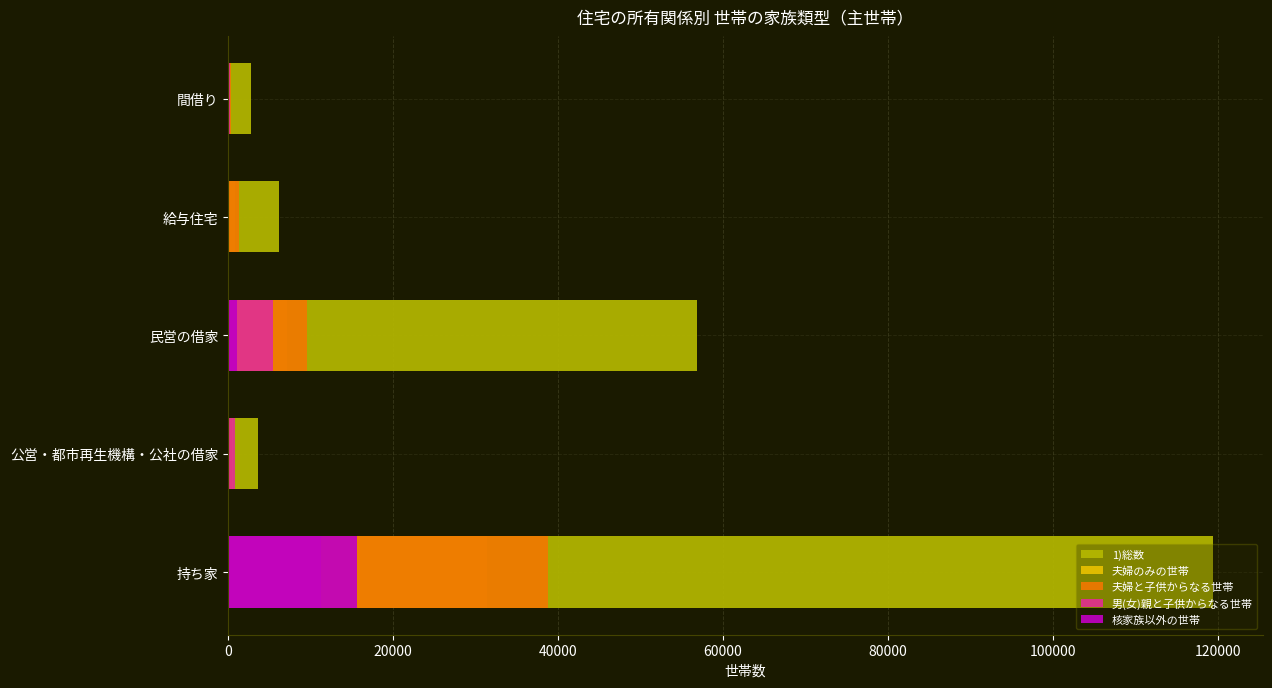

Reading right to left, list all the values displayed in this chart.

1)総数: 2793	6208	56820	3673	119445
夫婦のみの世帯: 215	847	7135	578	31432
夫婦と子供からなる世帯: 400	1366	9536	519	38838
男(女)親と子供からなる世帯: 254	131	5435	888	11308
核家族以外の世帯: 62	48	1105	114	15635